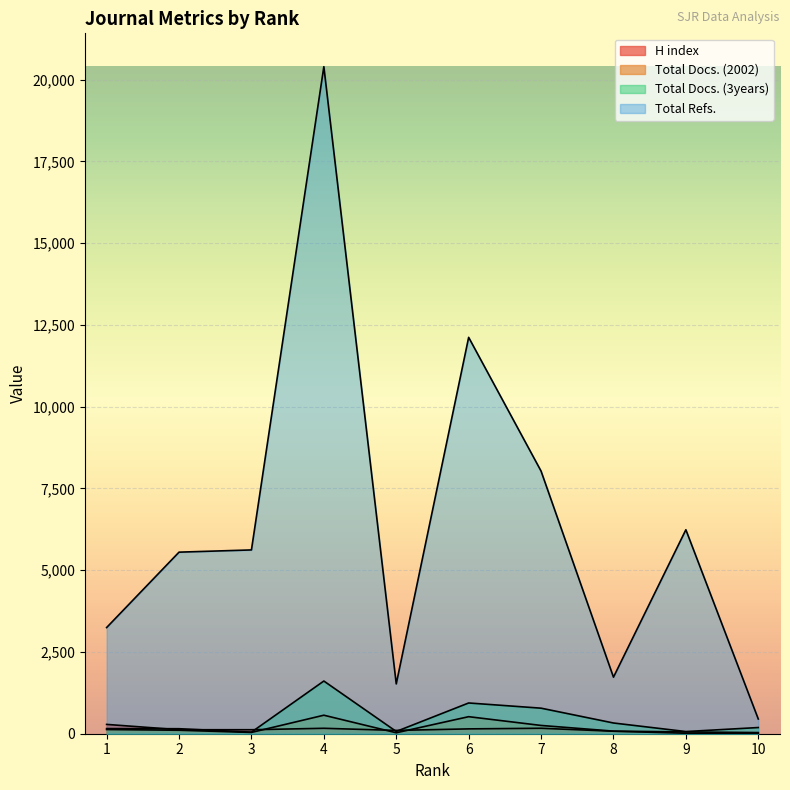

Rank the series at 8 from highest to lowest value.

Total Refs., Total Docs. (3years), Total Docs. (2002), H index